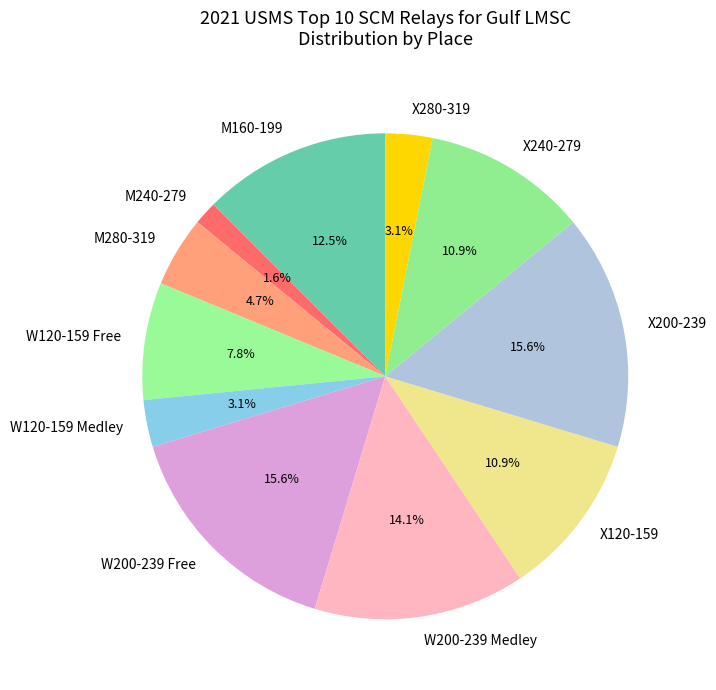

Between X200-239 and X280-319, which is larger?

X200-239